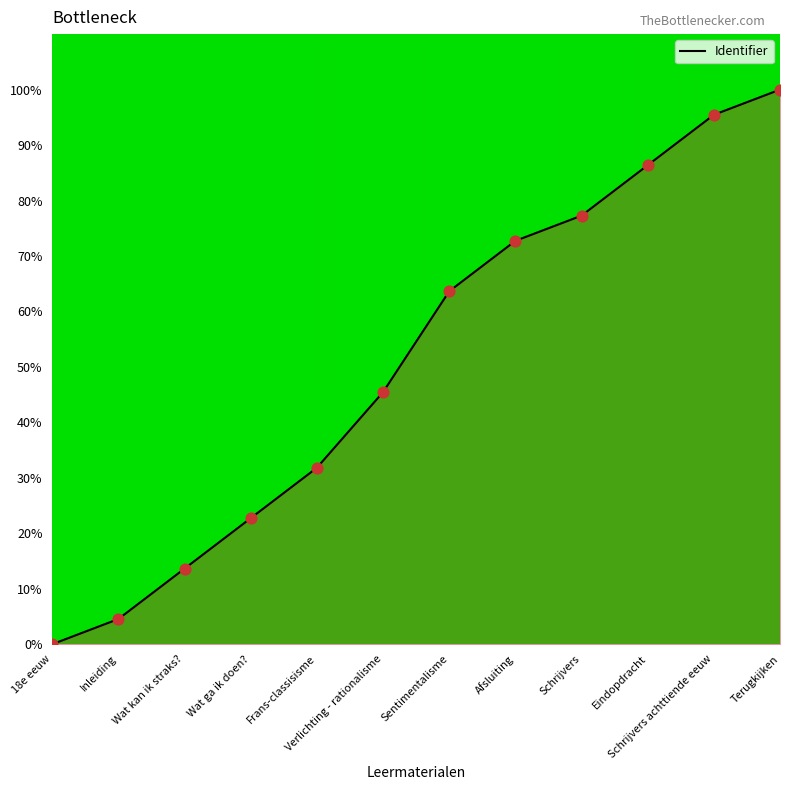

What is the change in value from Wat ga ik doen? to Frans-classisisme?

+9.1